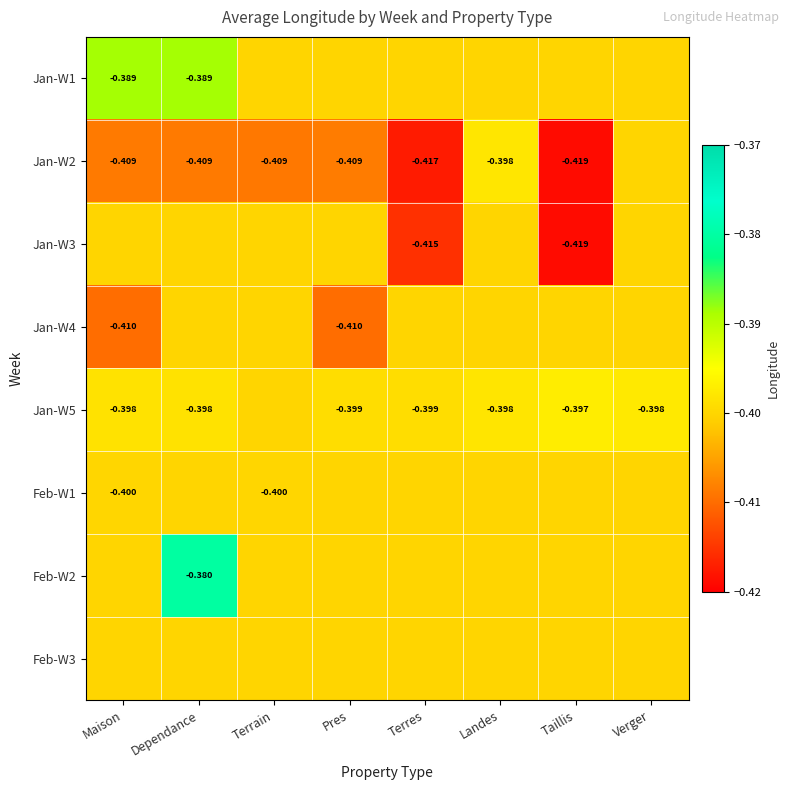

Is it true that Feb-W3 equals -0.4 at Pres?

True